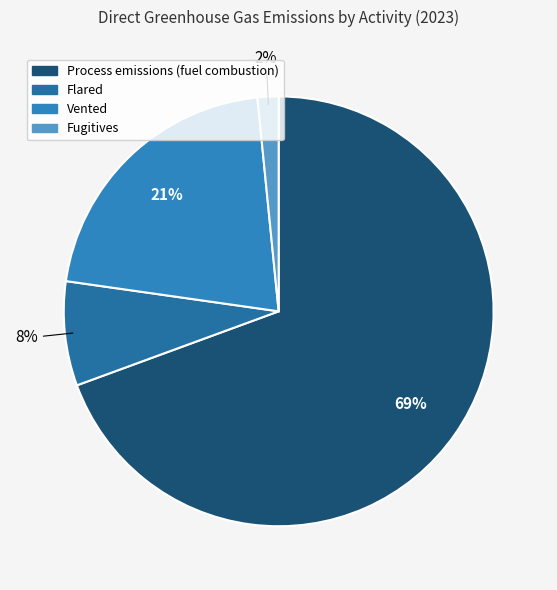

Rank the categories by value from lowest to highest.

Fugitives, Flared, Vented, Process emissions (fuel combustion)